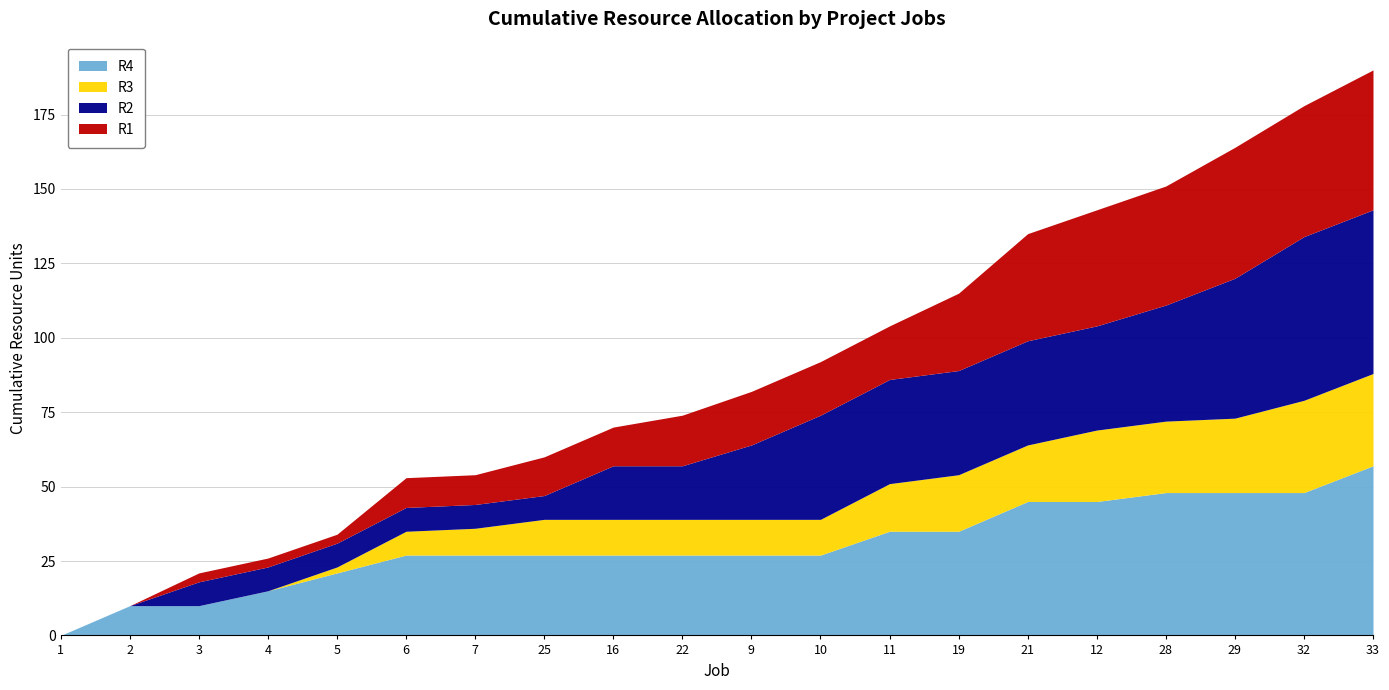

What is the highest value of the R4 series?

57